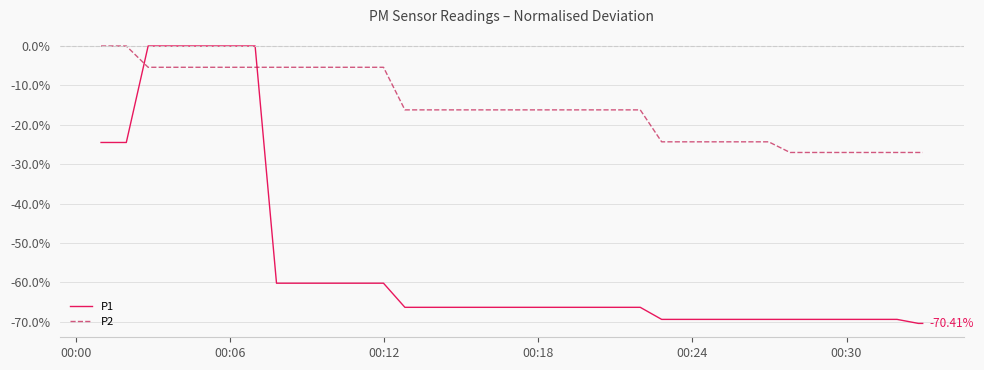

Reading left to right, extract all data points from this chart.

P1: -24.5	-24.5	0.0	0.0	0.0	0.0	0.0	0.0	-60.2	-60.2	-60.2	-60.2	-60.2	-60.2	-66.3	-66.3	-66.3	-66.3	-66.3	-66.3	-66.3	-66.3	-66.3	-66.3	-66.3	-66.3	-69.4	-69.4	-69.4	-69.4	-69.4	-69.4	-69.4	-69.4	-69.4	-69.4	-69.4	-69.4	-70.4	-70.4
P2: 0.0	0.0	-5.4	-5.4	-5.4	-5.4	-5.4	-5.4	-5.4	-5.4	-5.4	-5.4	-5.4	-5.4	-16.2	-16.2	-16.2	-16.2	-16.2	-16.2	-16.2	-16.2	-16.2	-16.2	-16.2	-16.2	-24.3	-24.3	-24.3	-24.3	-24.3	-24.3	-27.0	-27.0	-27.0	-27.0	-27.0	-27.0	-27.0	-27.0